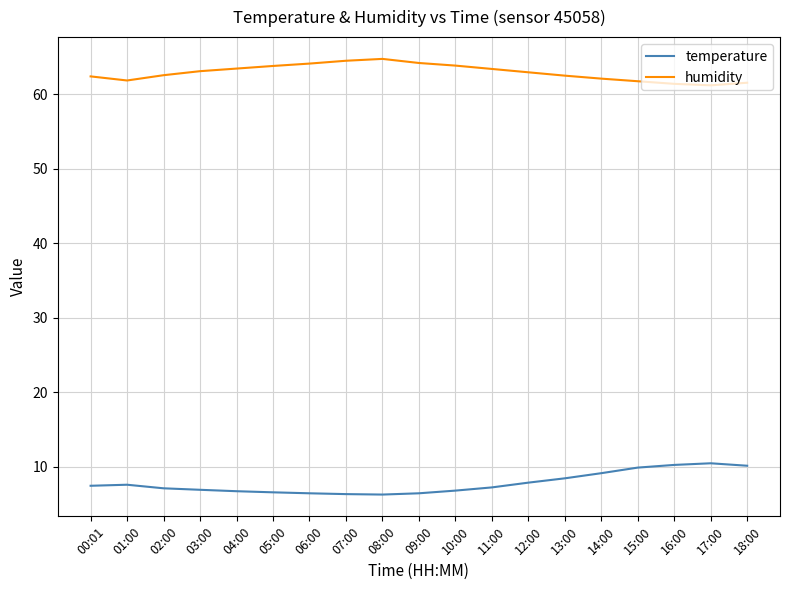

How many distinct data groups are displayed?

2